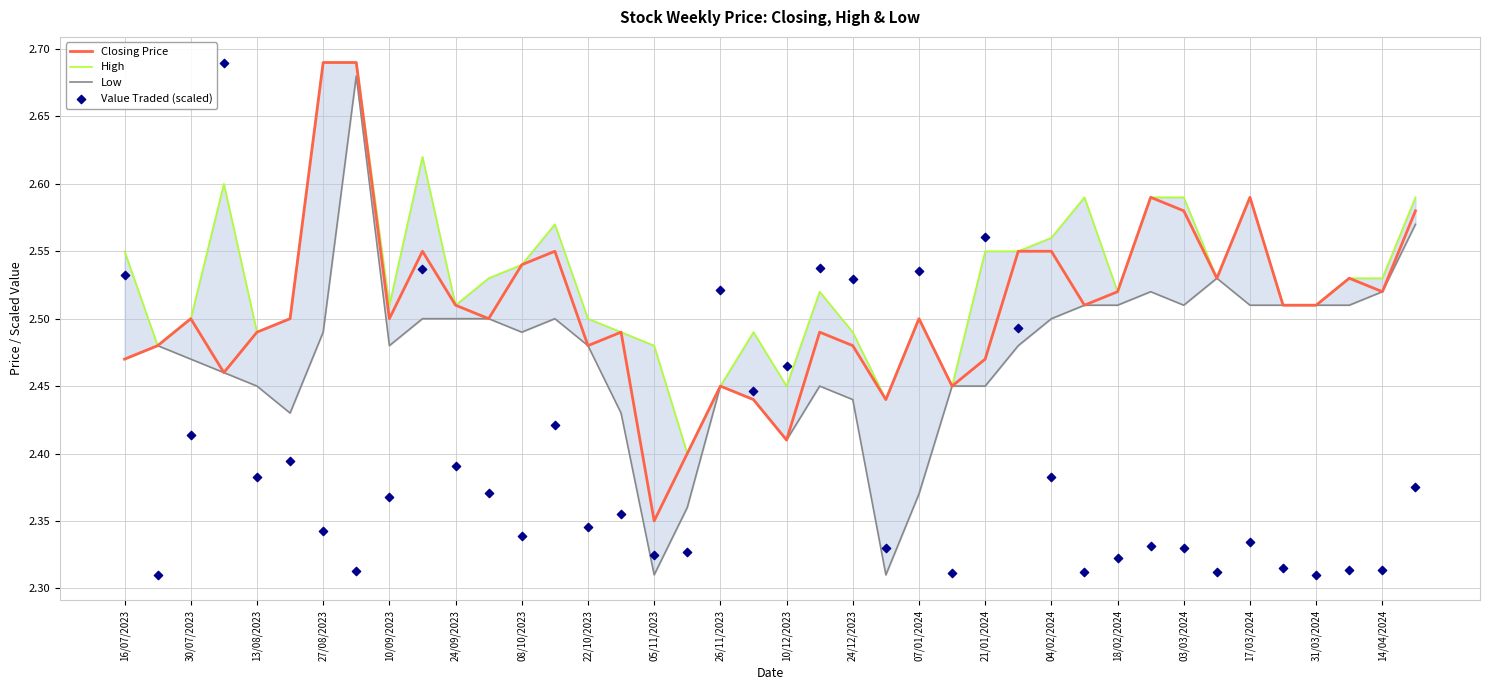

True or false: Closing Price has a value of 2.5 at 10/09/2023.

True